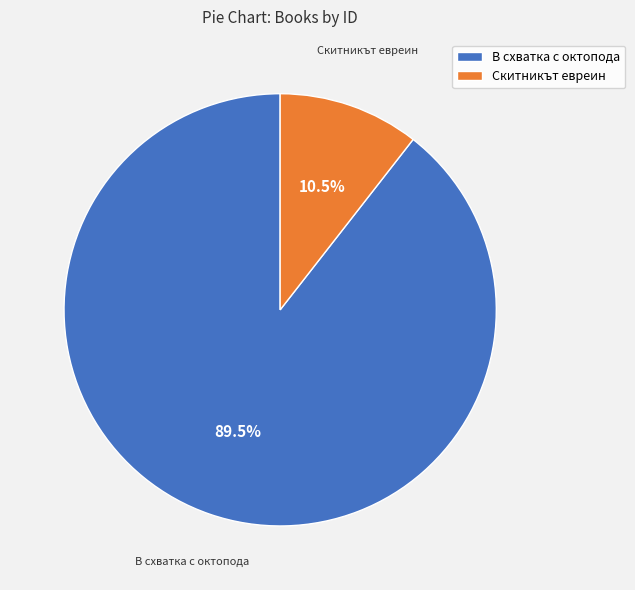

Which category has the biggest portion of the pie?

В схватка с октопода